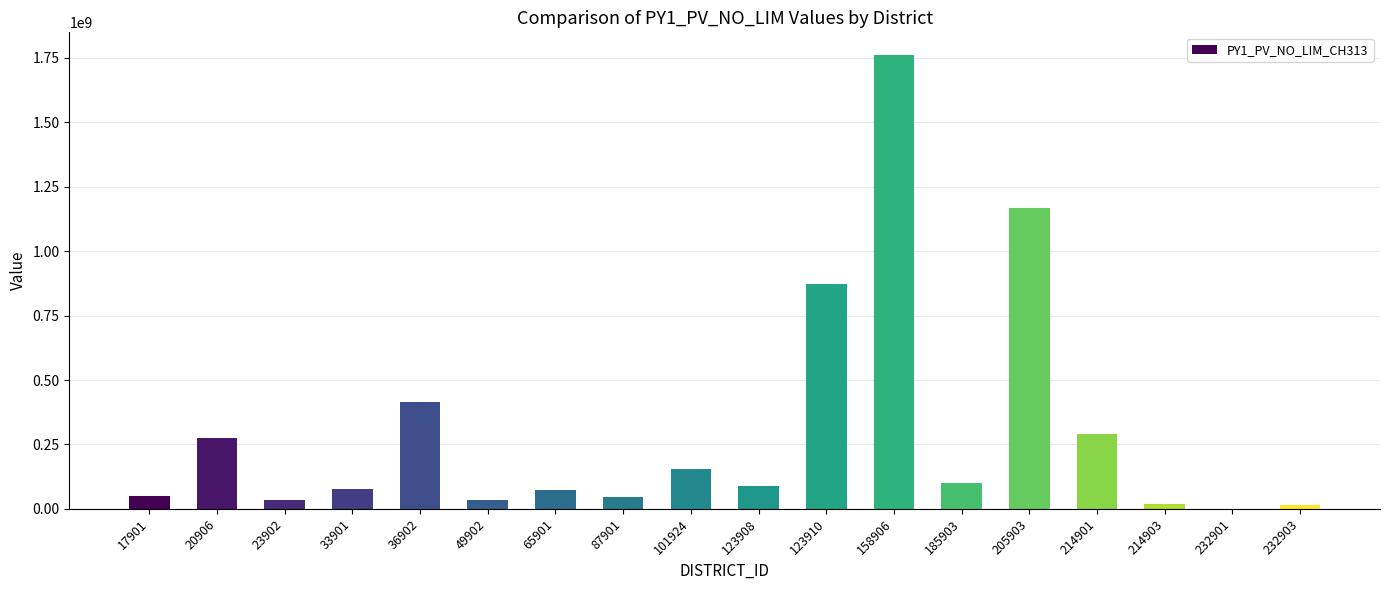

Are the bars grouped side by side (vs. stacked)?

No